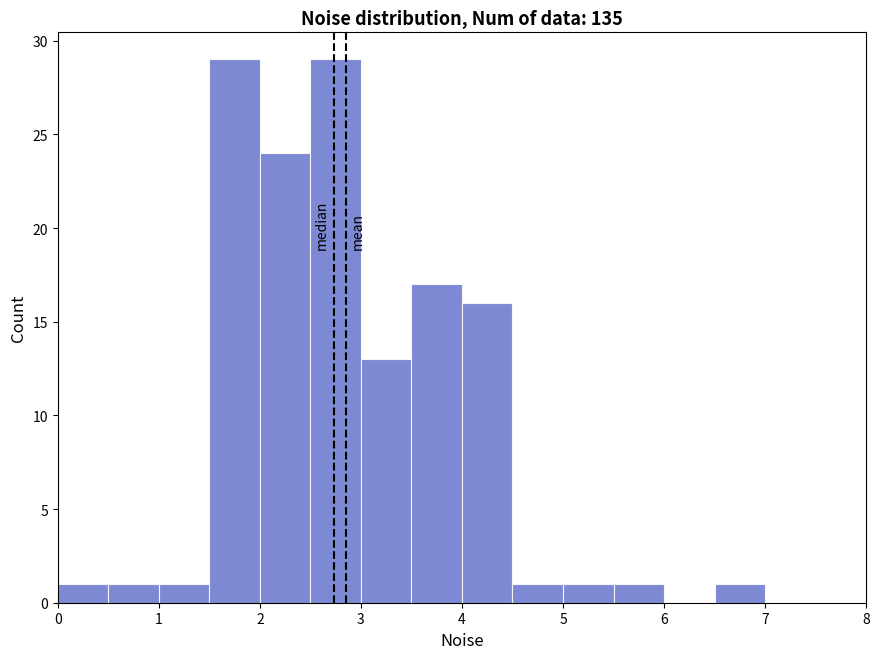

Reading left to right, transcribe this chart: for each bar, give the range it covers on the x-axis and its height. The values are not printed on the chart, so give them approximately, as read against the axis.

0.0 to 0.5: 1
0.5 to 1.0: 1
1.0 to 1.5: 1
1.5 to 2.0: 29
2.0 to 2.5: 24
2.5 to 3.0: 29
3.0 to 3.5: 13
3.5 to 4.0: 17
4.0 to 4.5: 16
4.5 to 5.0: 1
5.0 to 5.5: 1
5.5 to 6.0: 1
6.0 to 6.5: 0
6.5 to 7.0: 1
7.0 to 7.5: 0